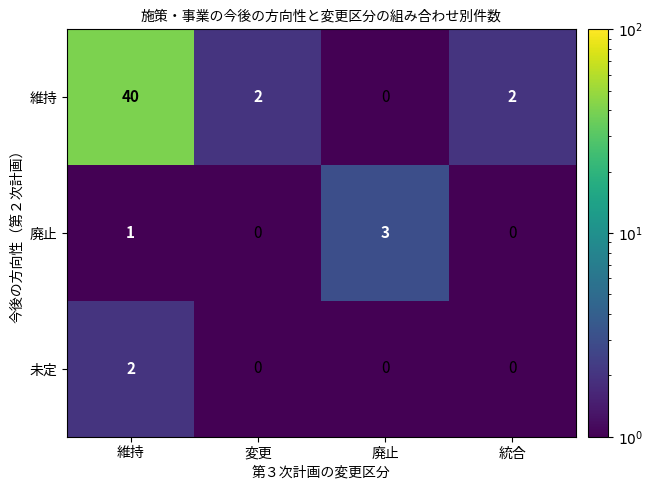

At how many categories does at least one series exceed 0?

4